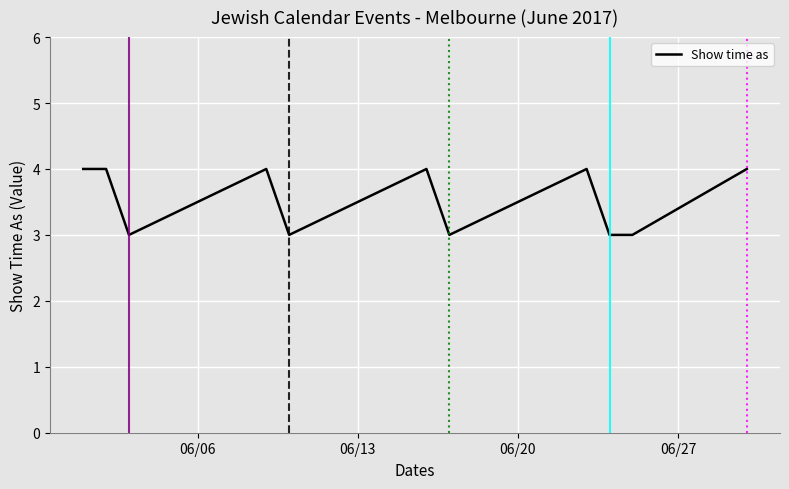

What is the smallest value displayed?

3